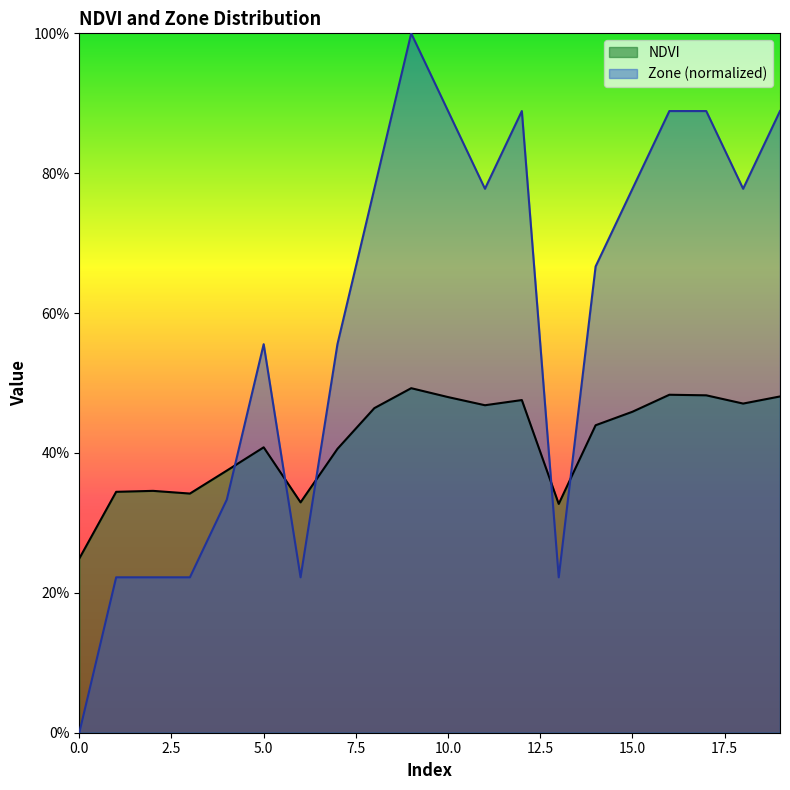

Reading left to right, what are all the values shown in this chart?

NDVI: 0.2	0.3	0.3	0.3	0.4	0.4	0.3	0.4	0.5	0.5	0.5	0.5	0.5	0.3	0.4	0.5	0.5	0.5	0.5	0.5
Zone: 0.0	0.2	0.2	0.2	0.3	0.6	0.2	0.6	0.8	1.0	0.9	0.8	0.9	0.2	0.7	0.8	0.9	0.9	0.8	0.9